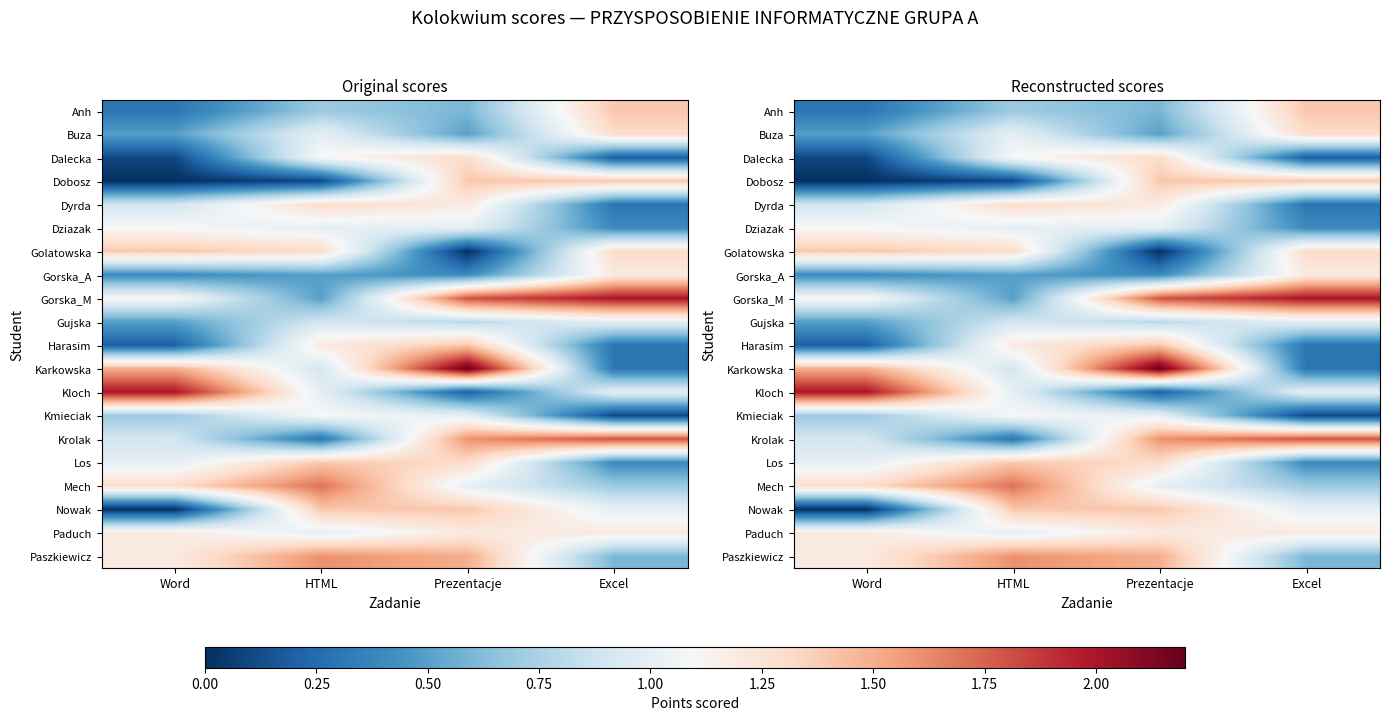

At which label is Harasim closest to 0?

Word